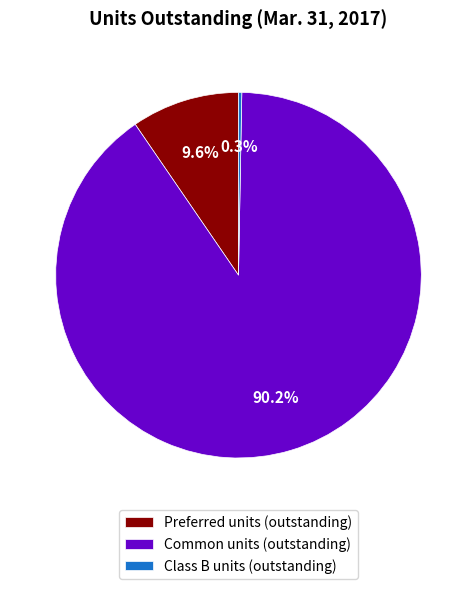

Which category accounts for the majority?

Common units (outstanding)